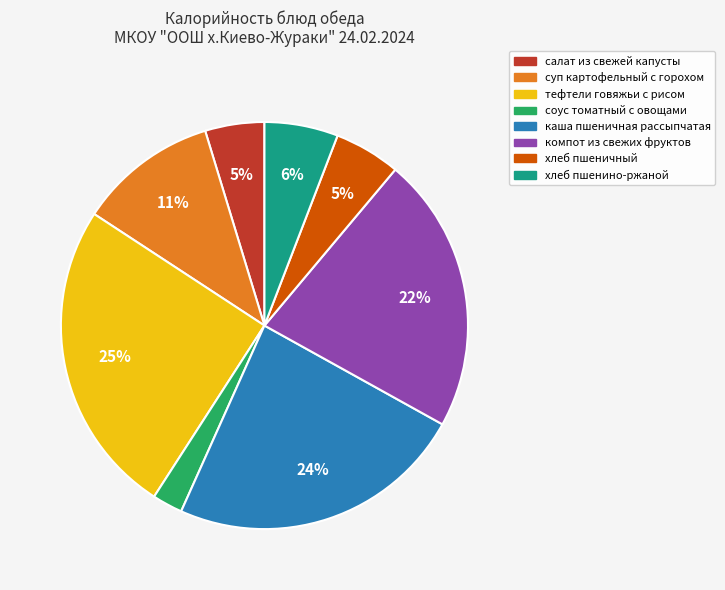

True or false: тефтели говяжьи с рисом accounts for 17% of the total.

False